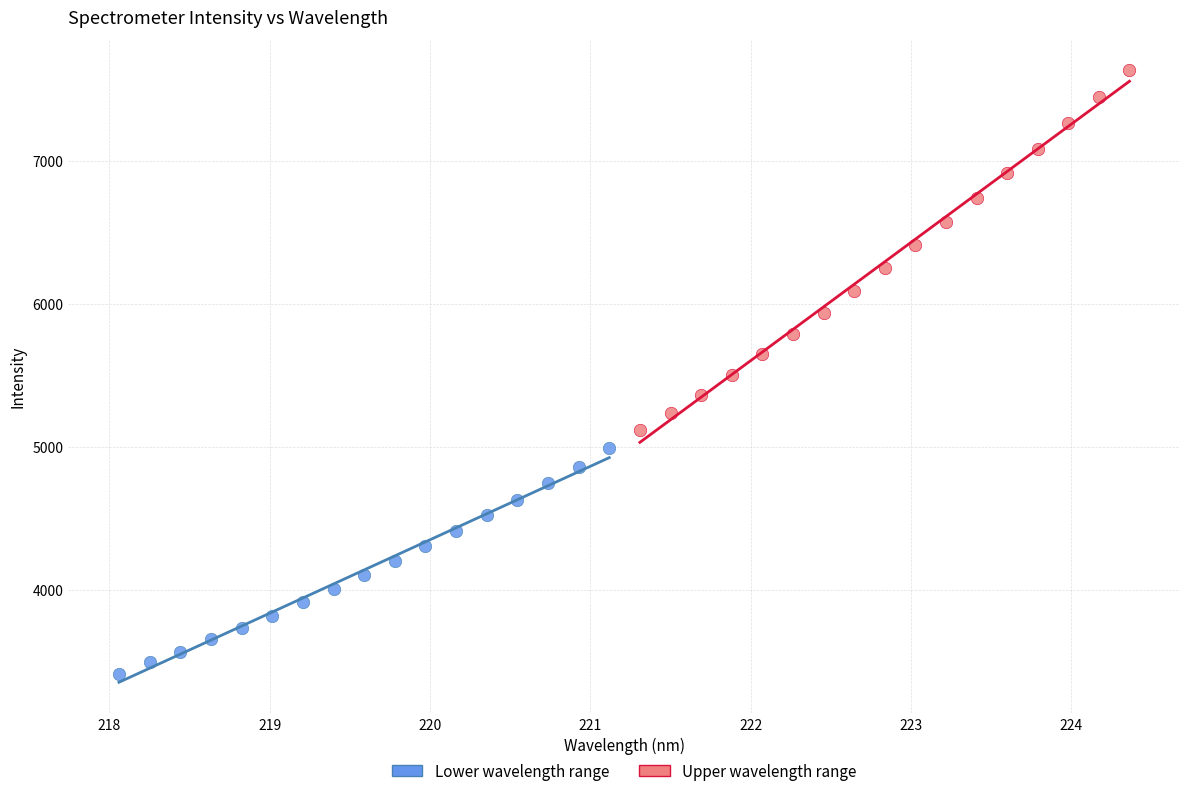

Which series contains the lowest Y value?

Lower wavelength range